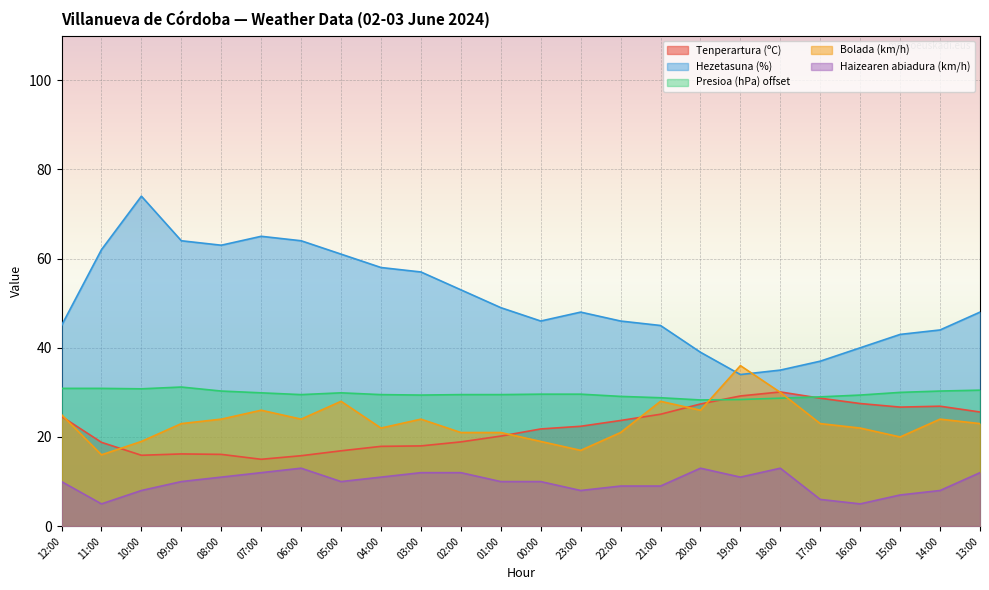

How many lines are shown in the chart?

5